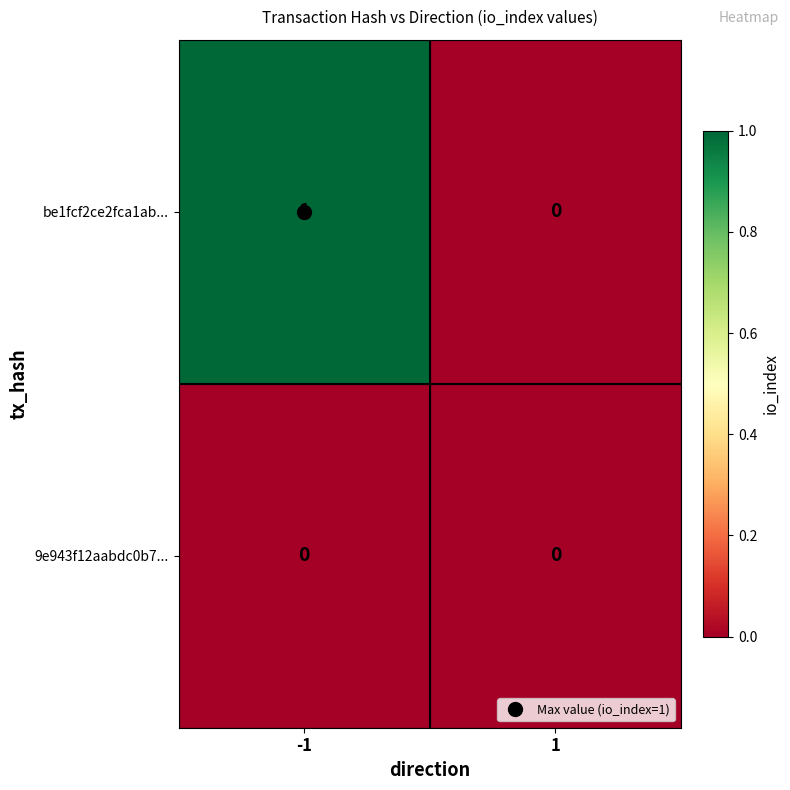

At which category is the sum across all series the highest?

-1